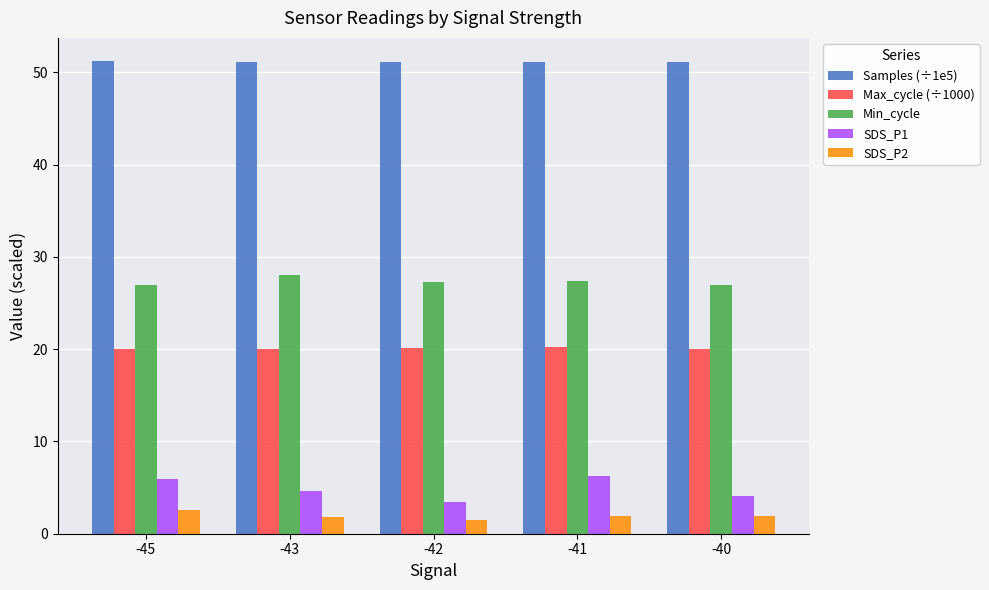

At -45, list the series in order from largest to smallest.

Samples (÷1e5), Min_cycle, Max_cycle (÷1000), SDS_P1, SDS_P2